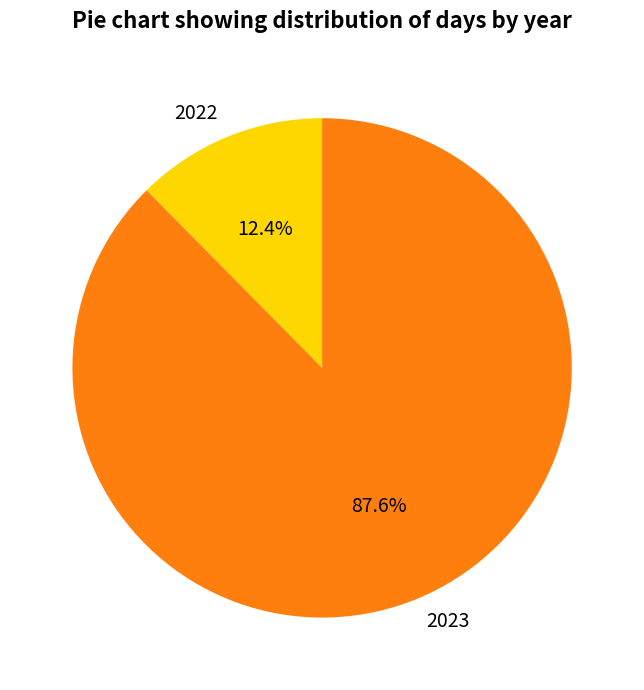

What is the smallest slice in the pie chart?

2022